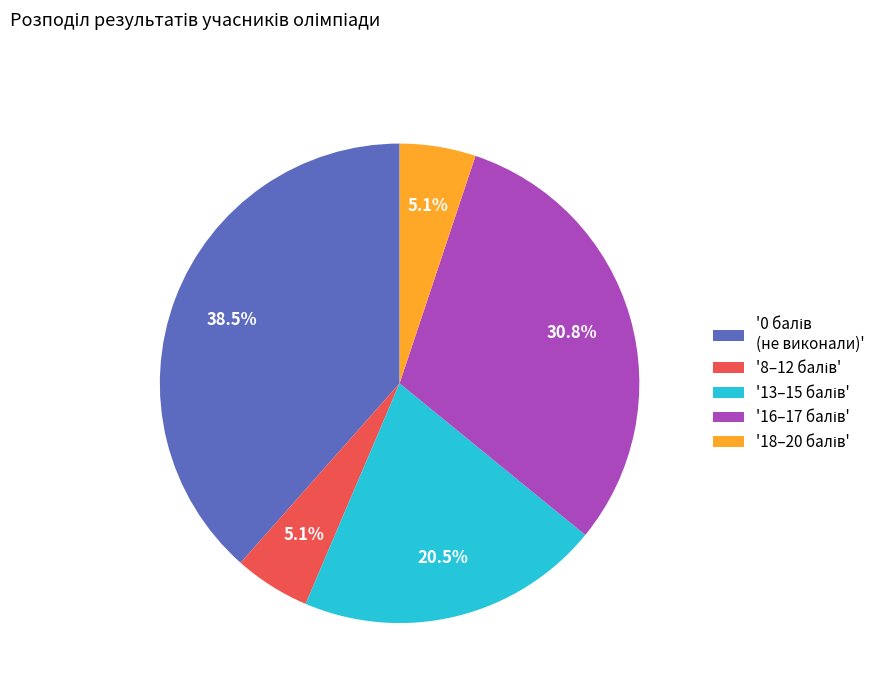

Does any single category account for the majority?

No